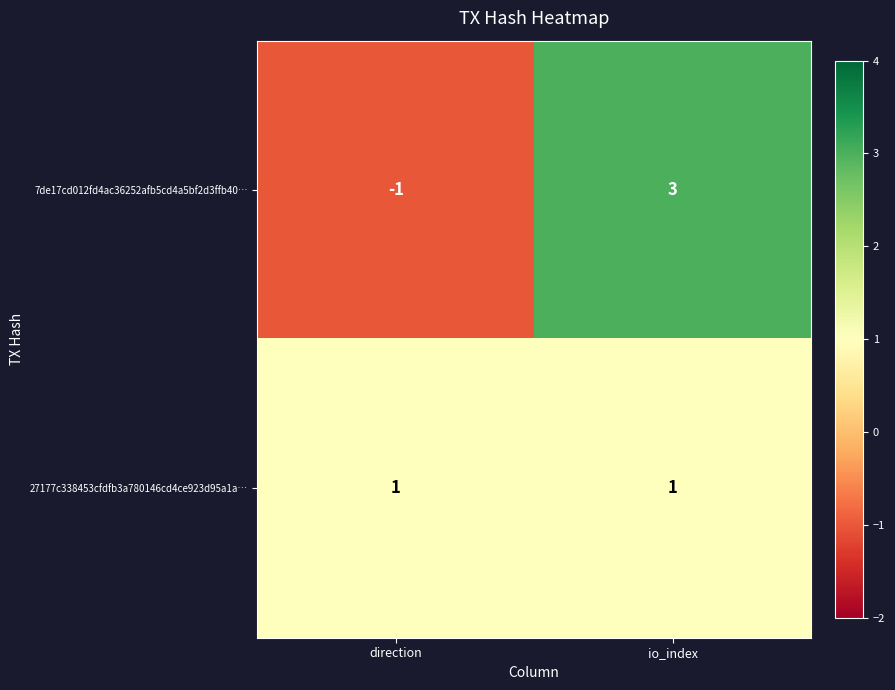

Between direction and io_index, which series saw the biggest shift?

7de17cd012fd4ac36252afb5cd4a5bf2d3ffb40…